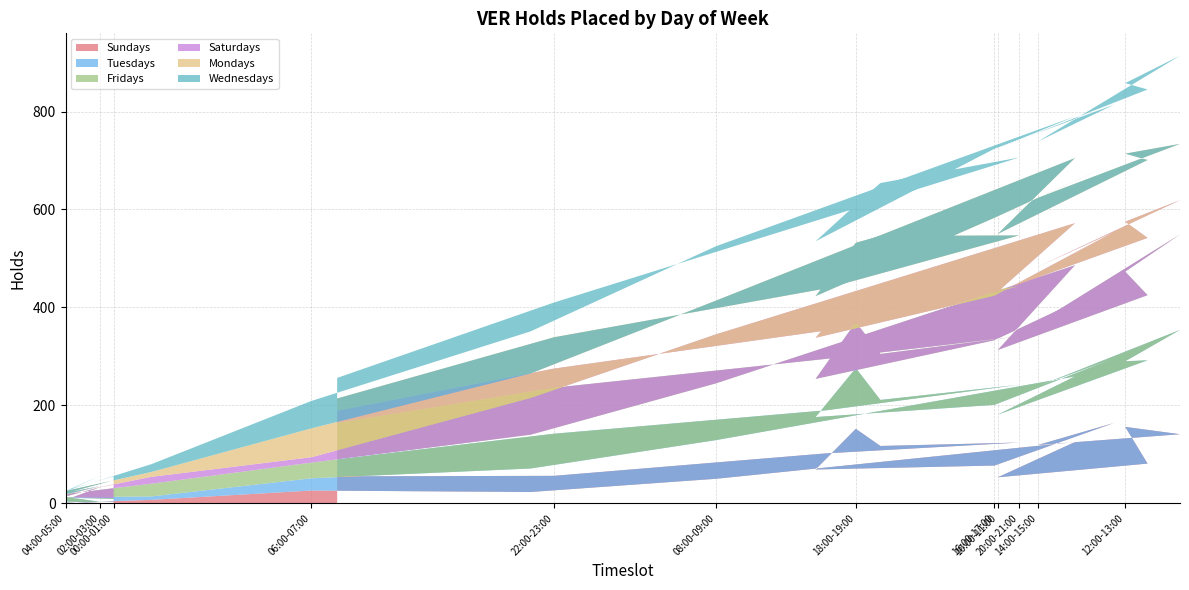

Reading left to right, extract all data points from this chart.

Sundays: 3	4	1	2	1	7	26	23	50	125	53	81	156	141	119	164	77	69	152	117	124	102	56	55
Tuesdays: 6	7	2	1	11	7	25	48	79	134	128	211	134	213	120	132	124	107	124	94	118	88	86	35
Fridays: 2	1	30	12	7	26	32	69	116	227	132	133	183	195	130	152	132	78	94	94	99	105	94	74
Saturdays: 27	10	2	3	0	14	11	75	100	86	119	117	102	70	114	106	91	84	64	95	102	58	39	25
Mondays: 9	2	0	1	6	10	59	50	69	133	118	159	139	115	141	141	159	85	98	146	104	86	64	25
Wednesdays: 8	6	21	8	0	16	56	86	111	85	175	144	144	180	115	119	141	112	78	108	159	145	71	42